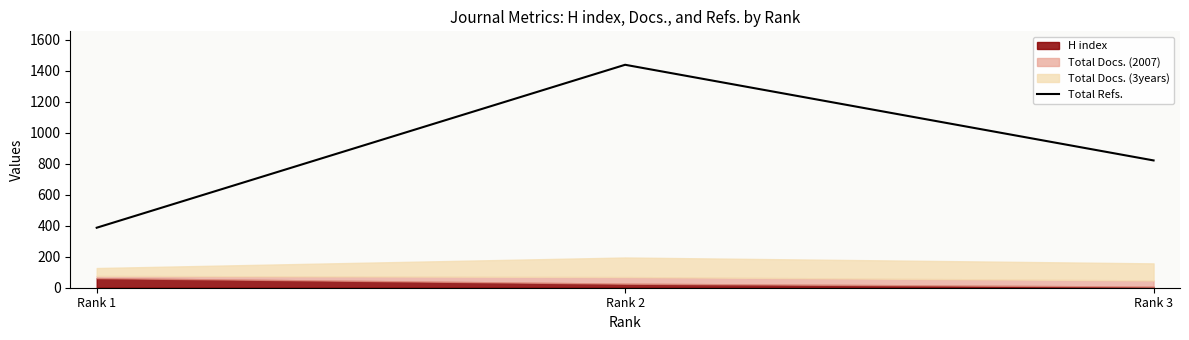

What is the minimum value for Total Refs.?

387